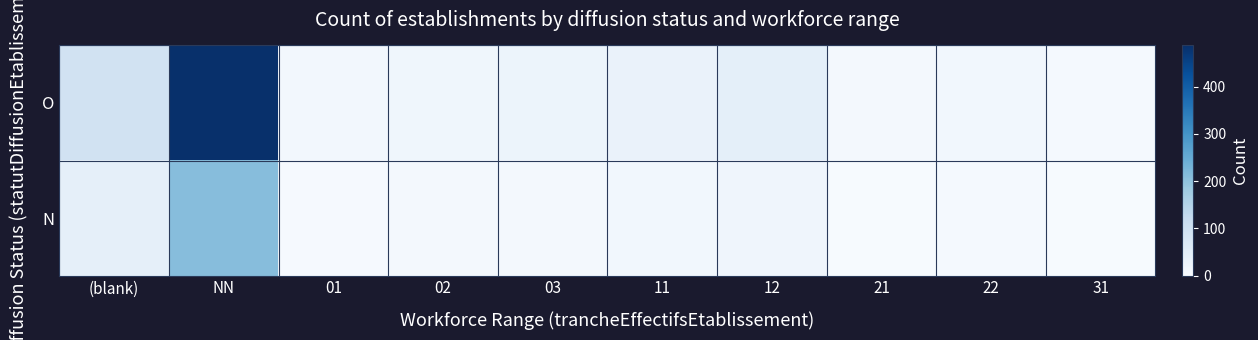

At 03, list the series in order from smallest to largest.

N, O